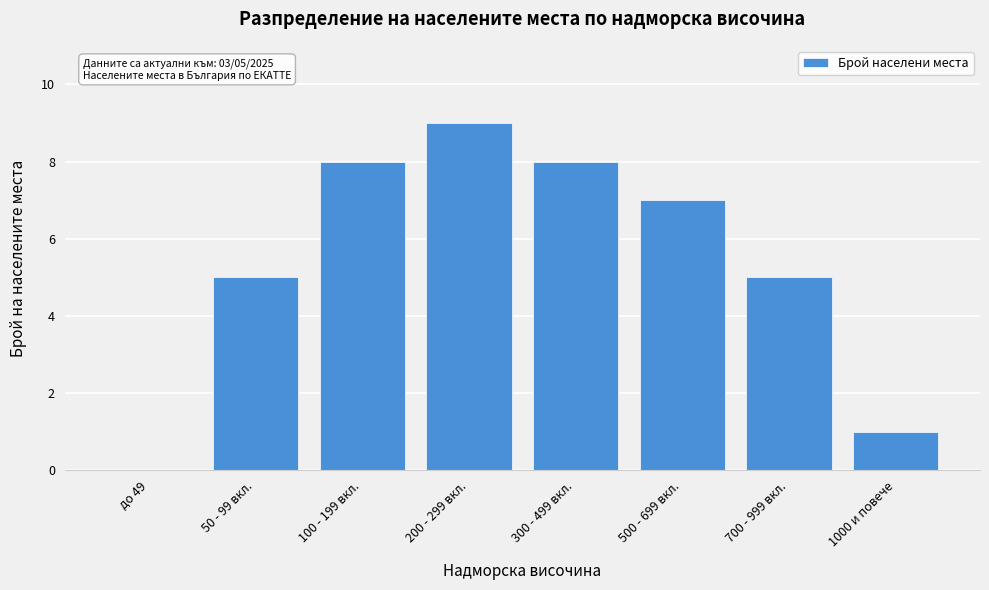

Reading left to right, extract all data points from this chart.

до 49=0	50 - 99 вкл.=5	100 - 199 вкл.=8	200 - 299 вкл.=9	300 - 499 вкл.=8	500 - 699 вкл.=7	700 - 999 вкл.=5	1000 и повече=1